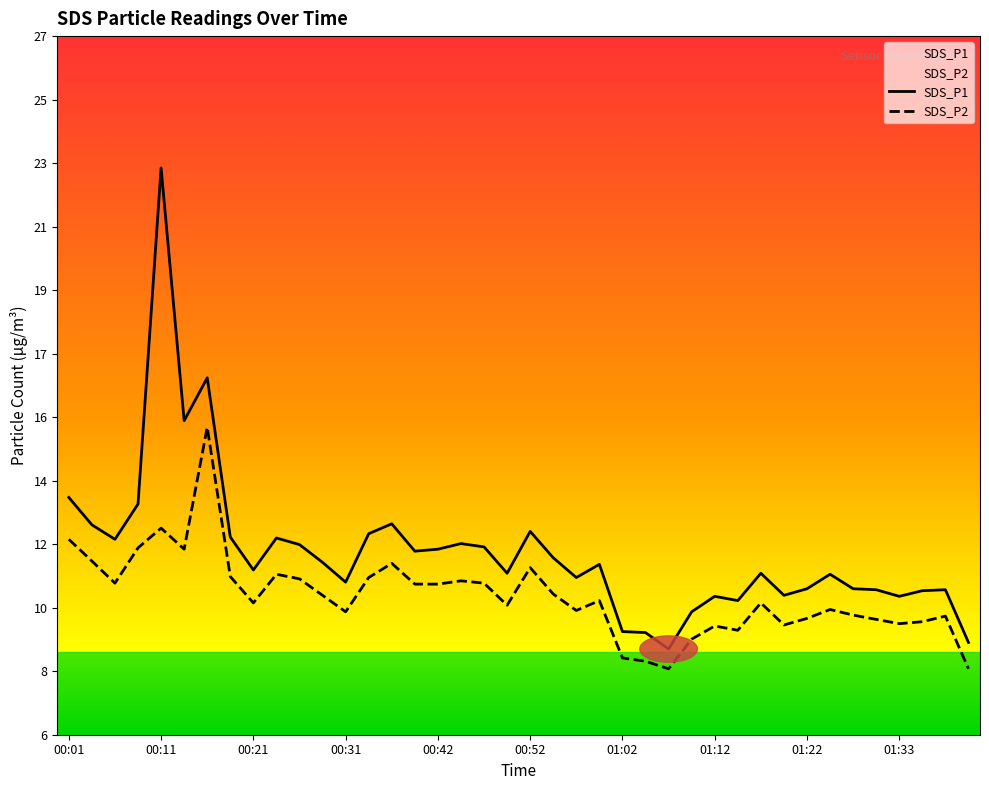

What is the difference between the highest and lowest values at 01:22?

0.9